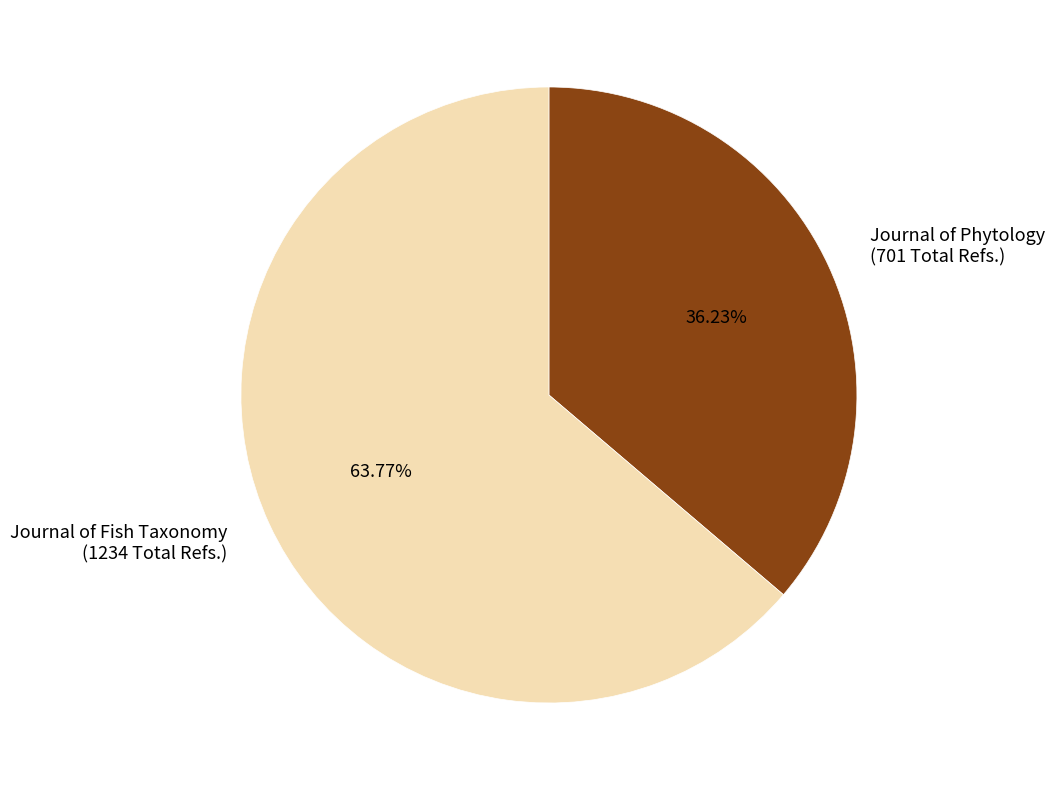

Combined, do Journal of Phytology (701 Total Refs.) and Journal of Fish Taxonomy (1234 Total Refs.) account for over 50%?

Yes